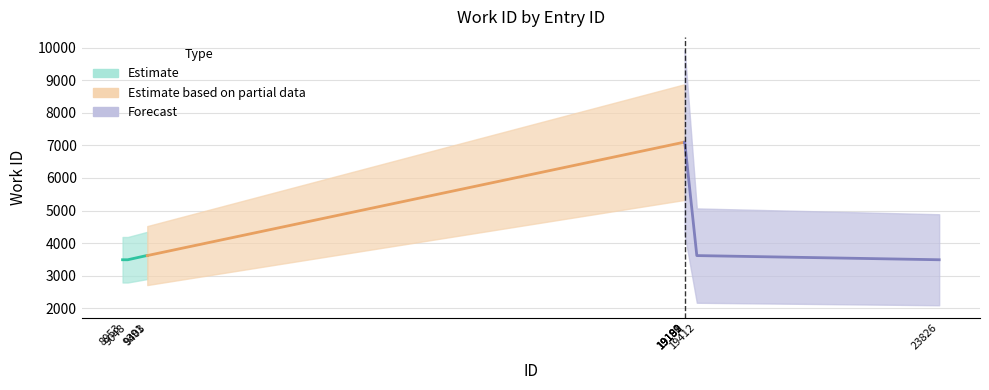

Where does the data first go above 3618?

19181